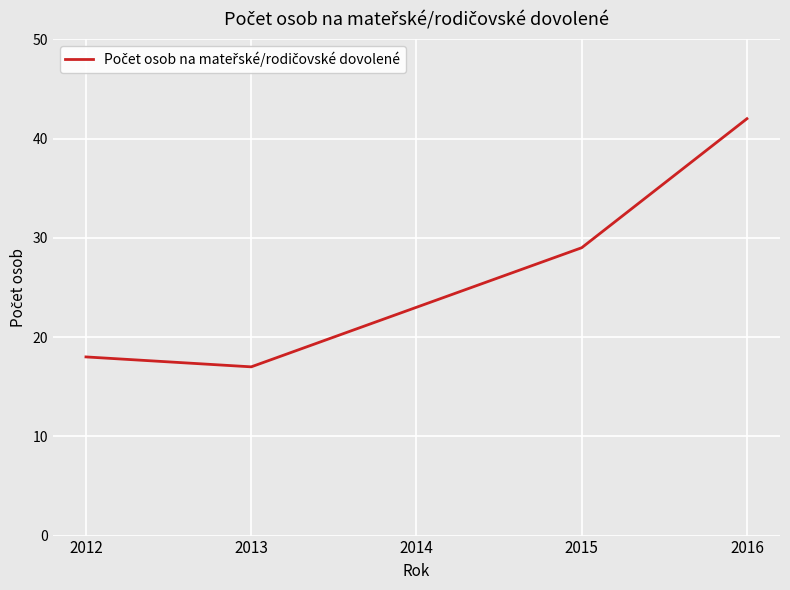

Read the value at 2016.

42